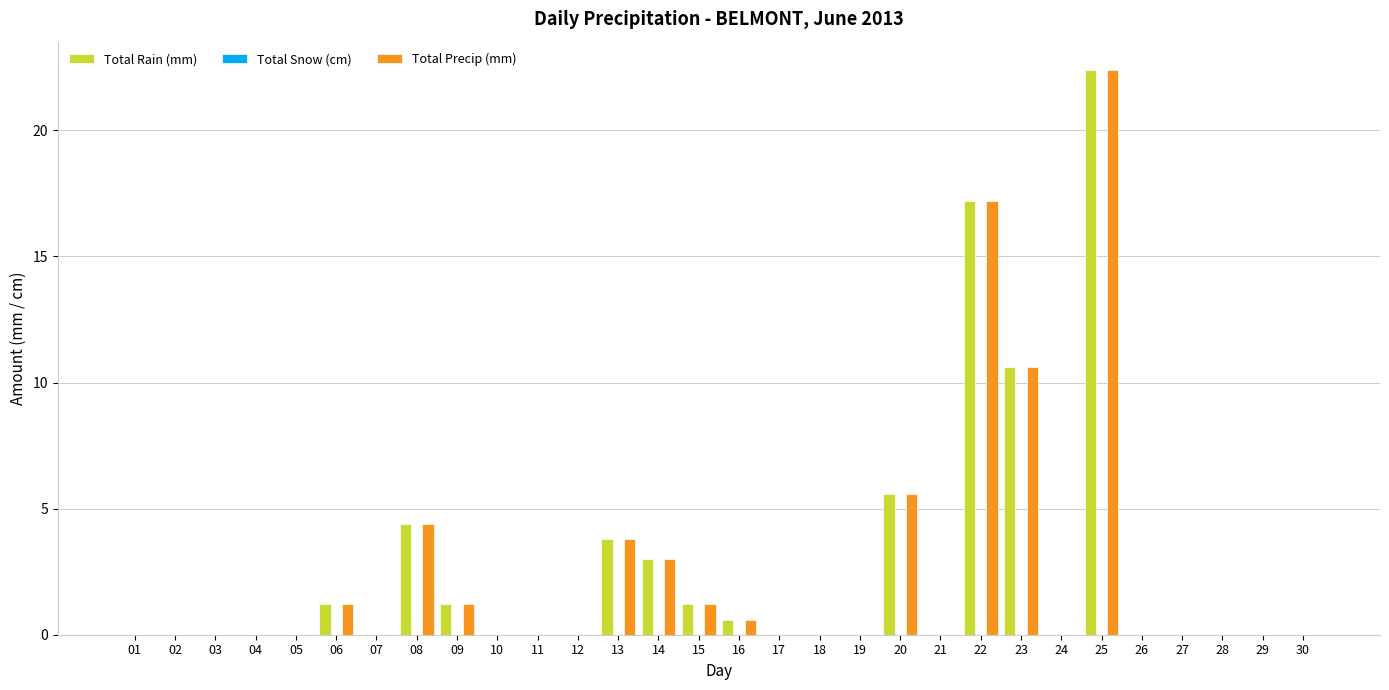

Are the bars grouped side by side (vs. stacked)?

Yes